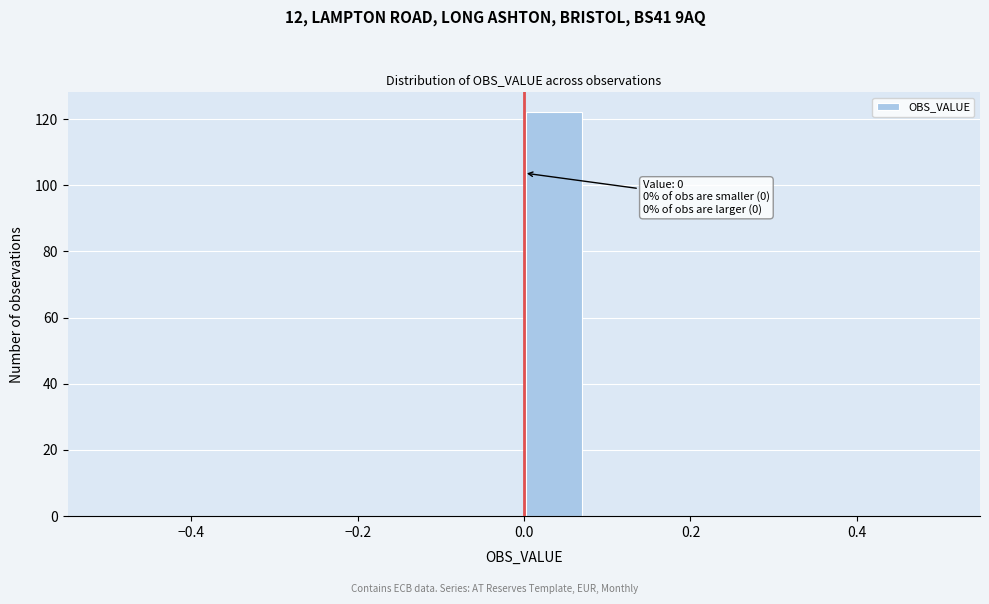

Around what value on the x-axis is the tallest bar? Give the approximate position of its centre, as read against the axis.

0.04